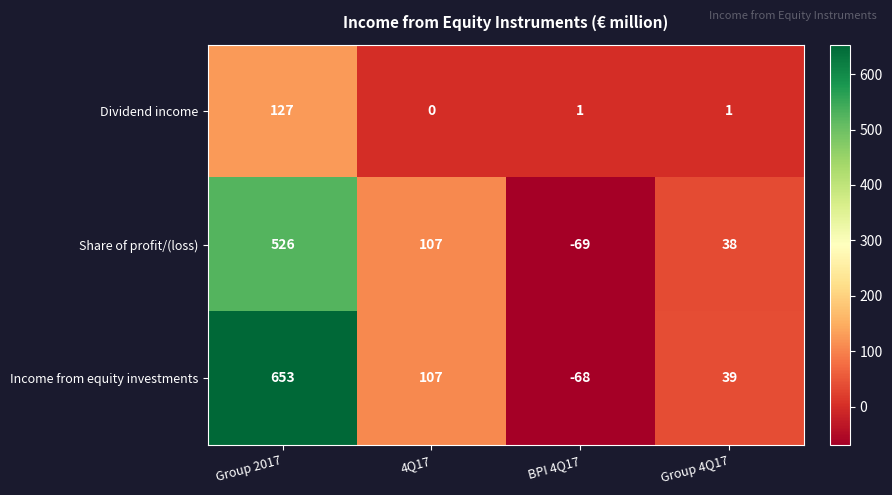

What is the smallest value displayed?

-69